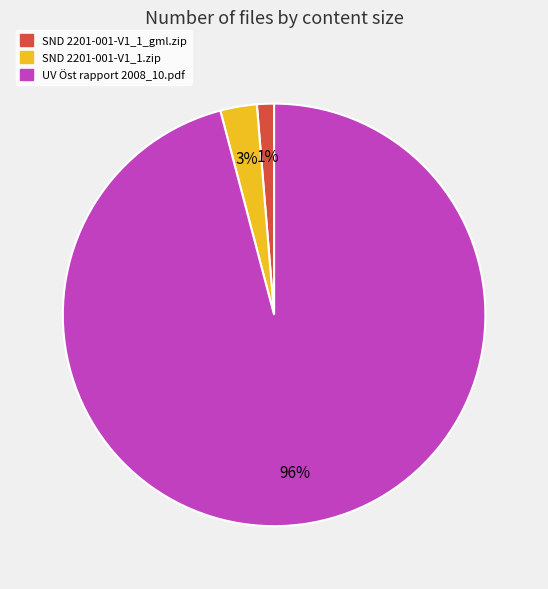

Which category accounts for the majority?

UV Öst rapport 2008_10.pdf